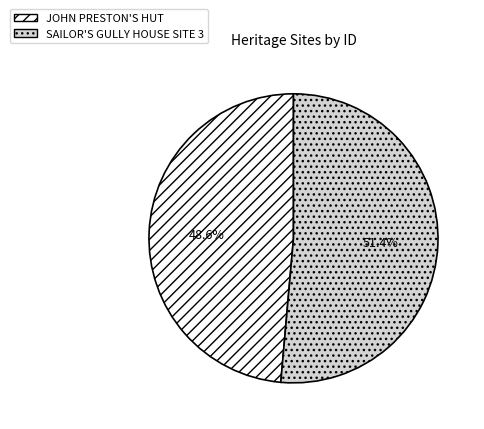

Approximately how many times larger is the value at JOHN PRESTON'S HUT compared to SAILOR'S GULLY HOUSE SITE 3?

0.9